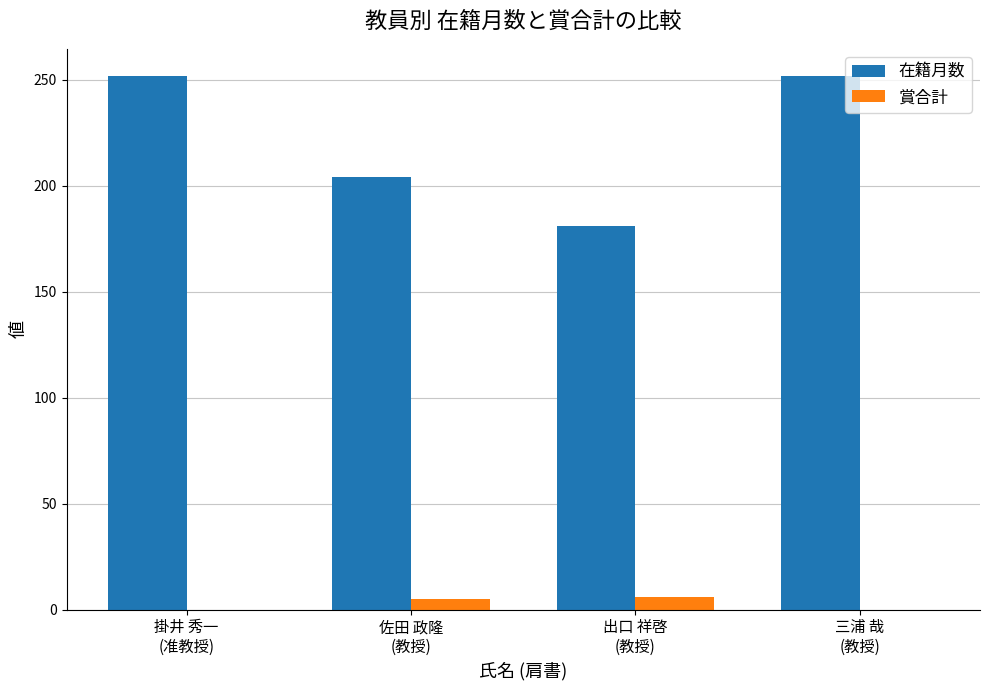

How many groups of bars are there?

4